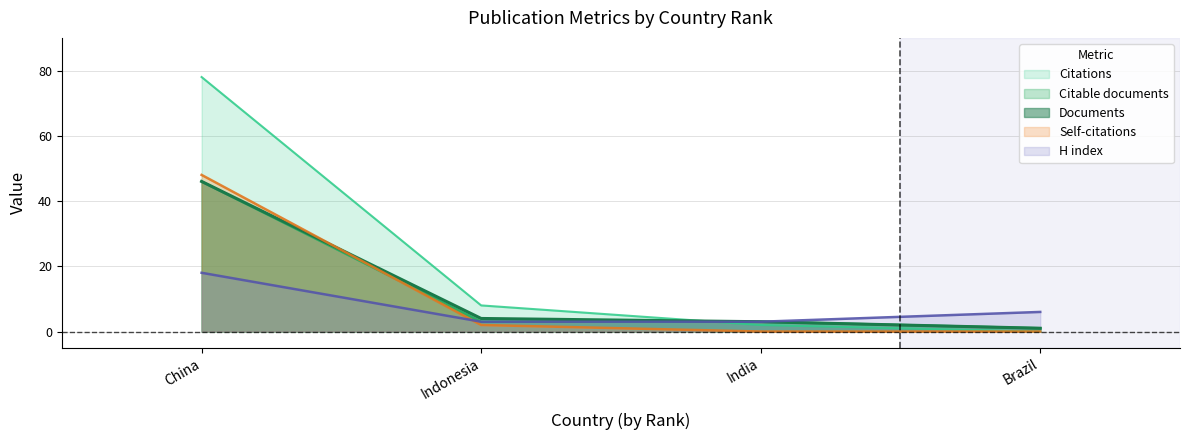

What is the average value of the Citable documents series?

13